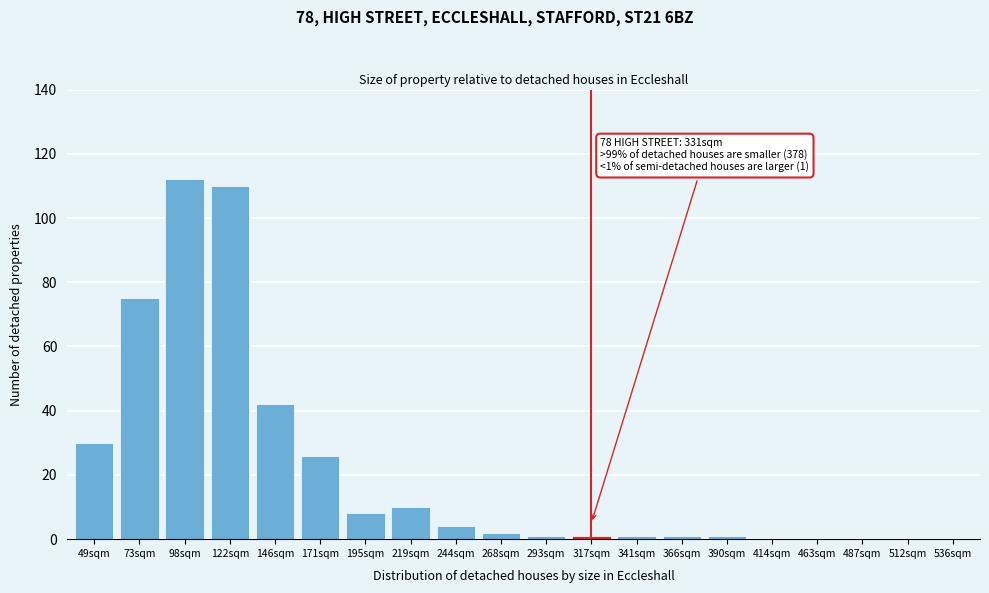

Reading left to right, extract all data points from this chart.

49sqm=30	73sqm=75	98sqm=112	122sqm=110	146sqm=42	171sqm=26	195sqm=8	219sqm=10	244sqm=4	268sqm=2	293sqm=1	317sqm=1	341sqm=1	366sqm=1	390sqm=1	414sqm=0	463sqm=0	487sqm=0	512sqm=0	536sqm=0